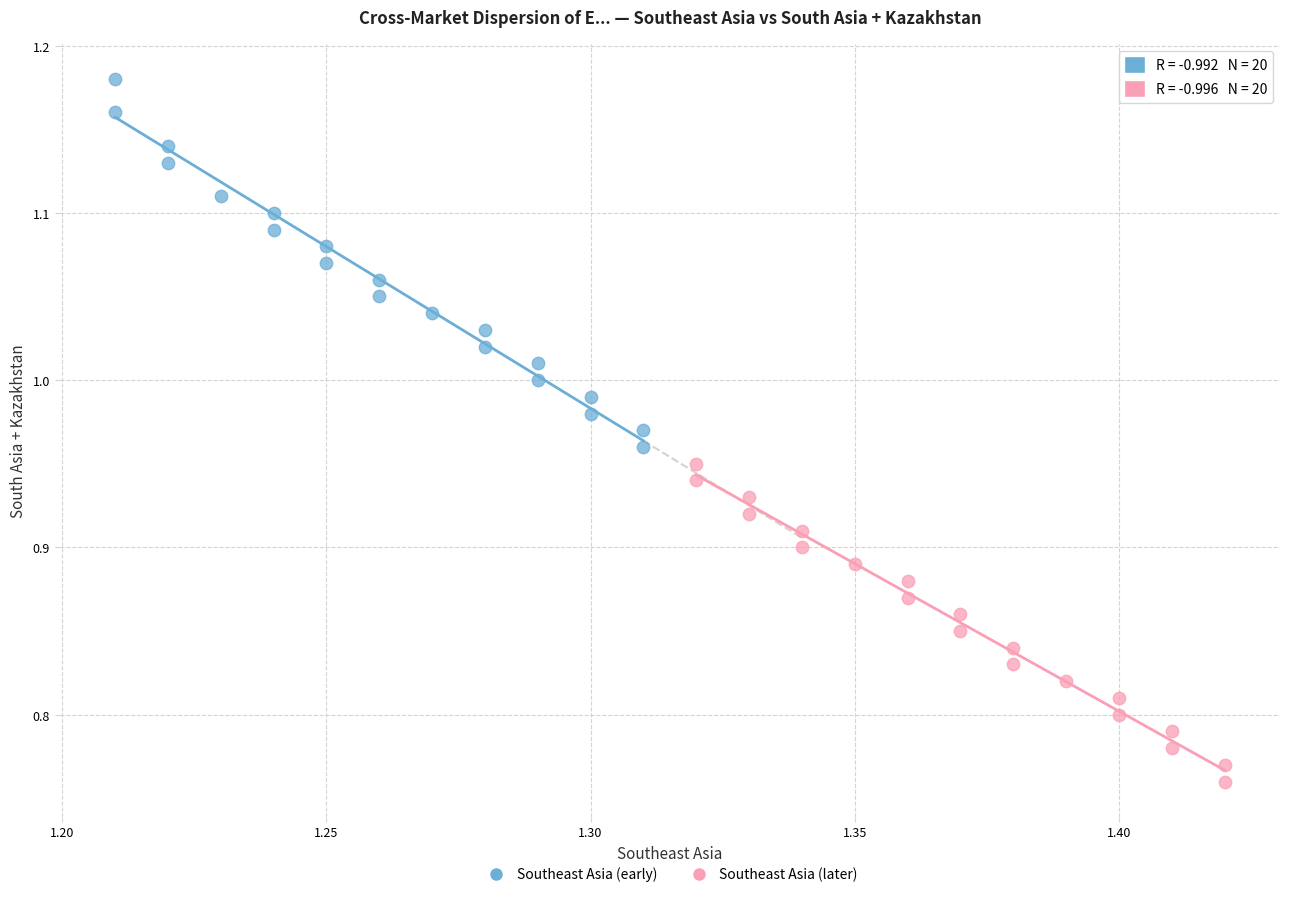

Which series has the widest spread of Y values?

Southeast Asia (early)